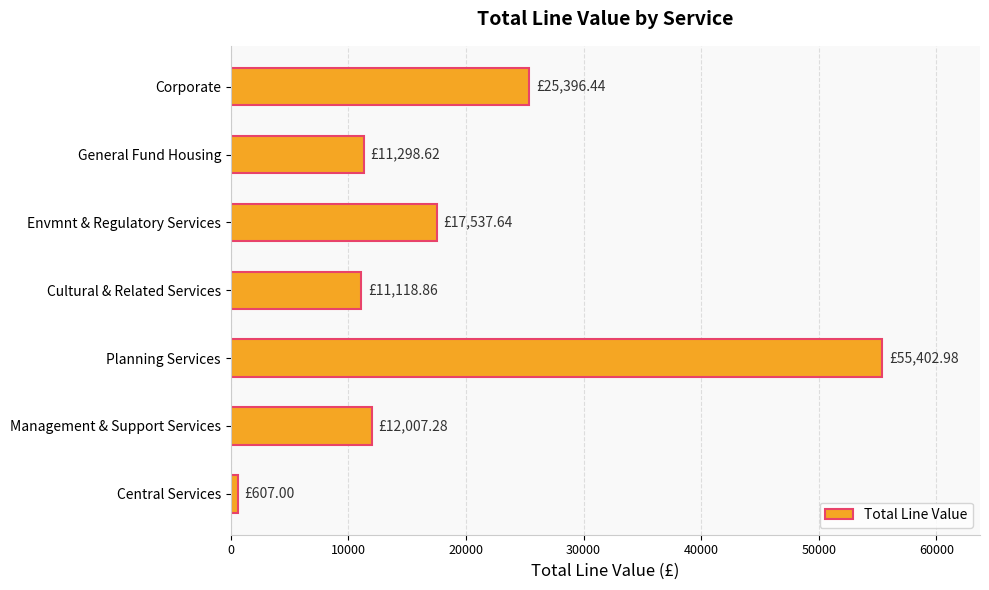

What is the change in value from Planning Services to Corporate?

-30006.5